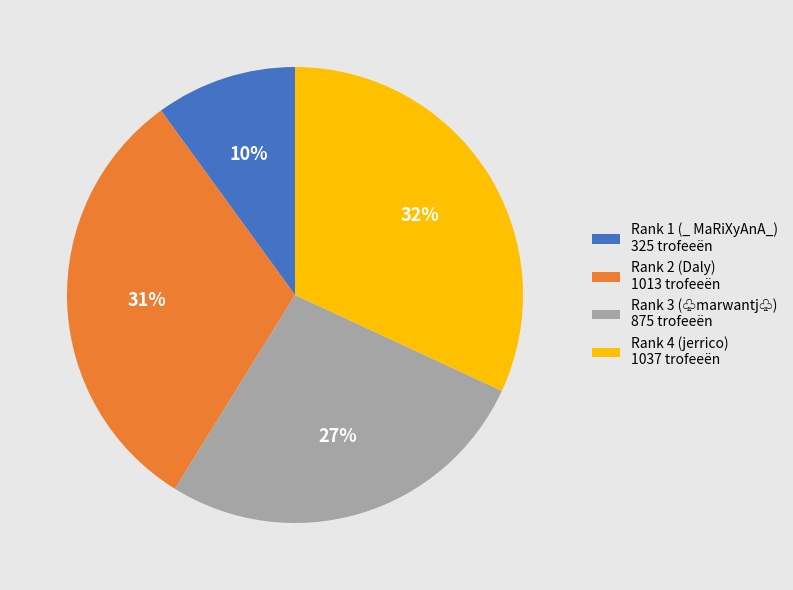

Is it true that Rank 4 (jerrico) is 32% of the pie?

True